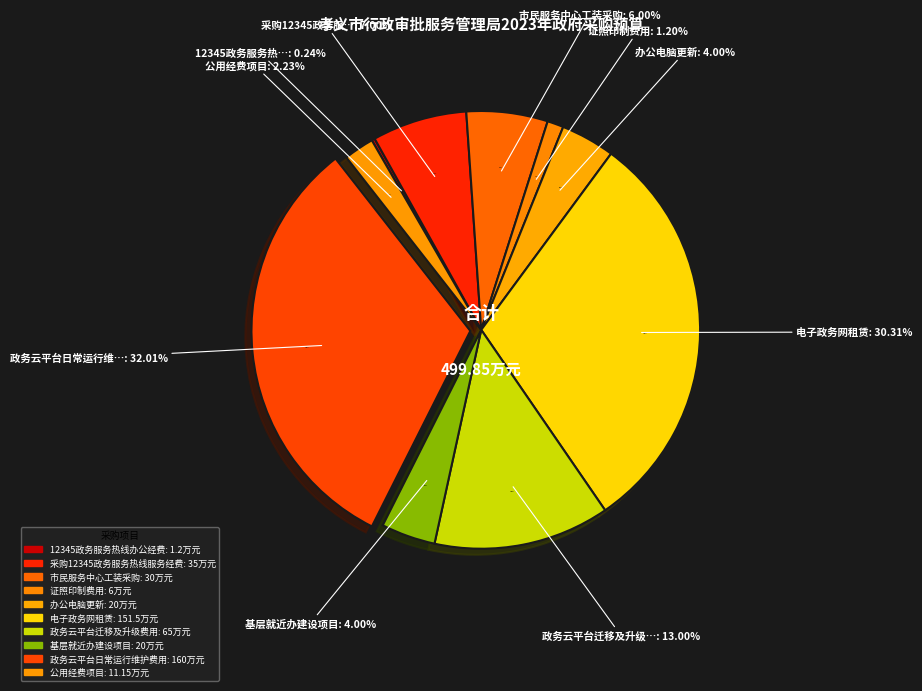

To the nearest percent, what is the average slice percentage?

10%